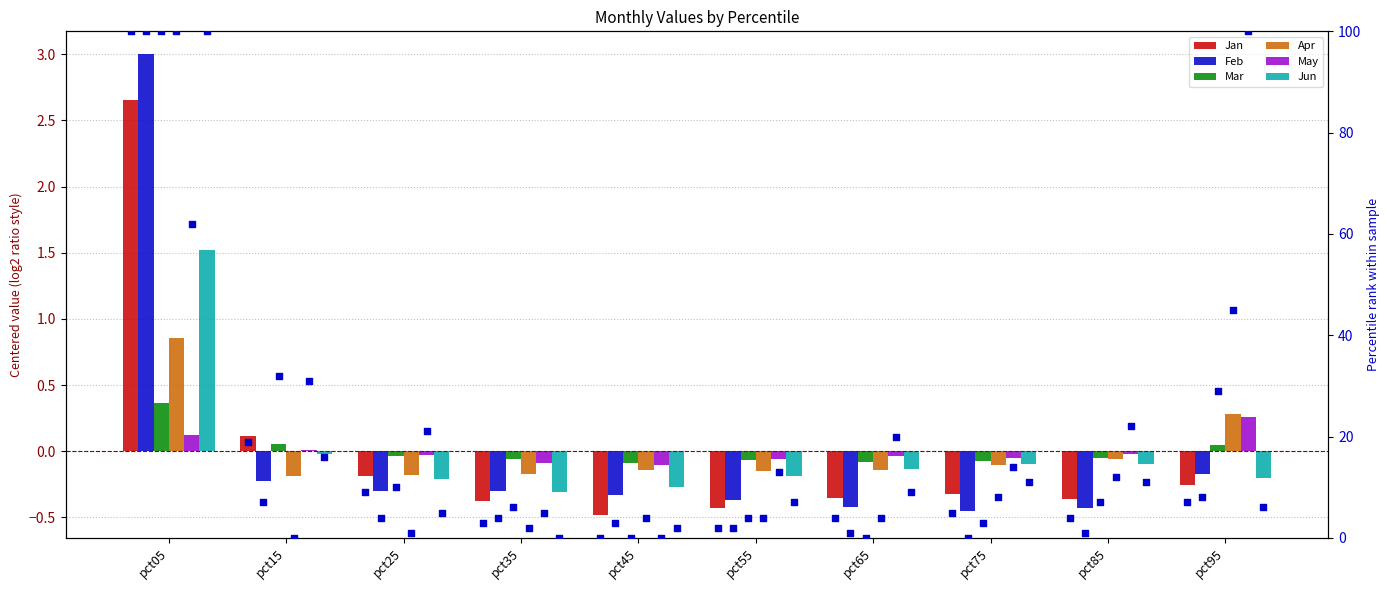

What is the total value across all series at pct85?

-1.0